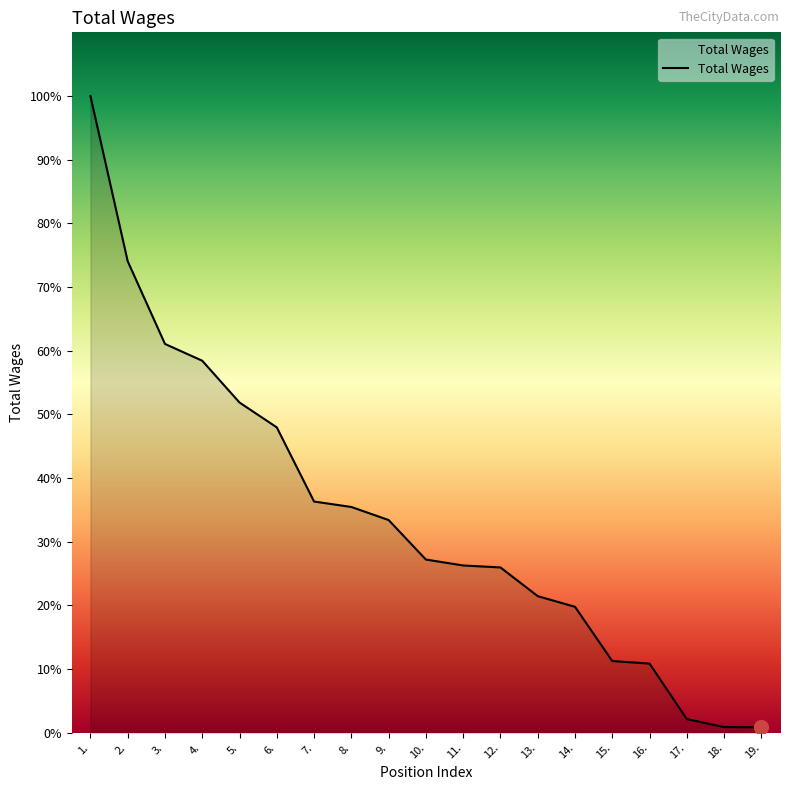

Does the chart have visible grid lines?

No